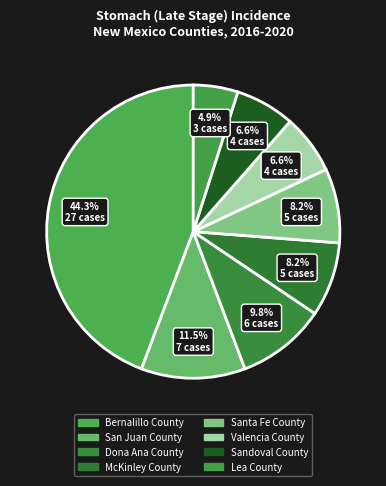

To the nearest percent, what is the difference between the McKinley County and Lea County slice percentages?

3%